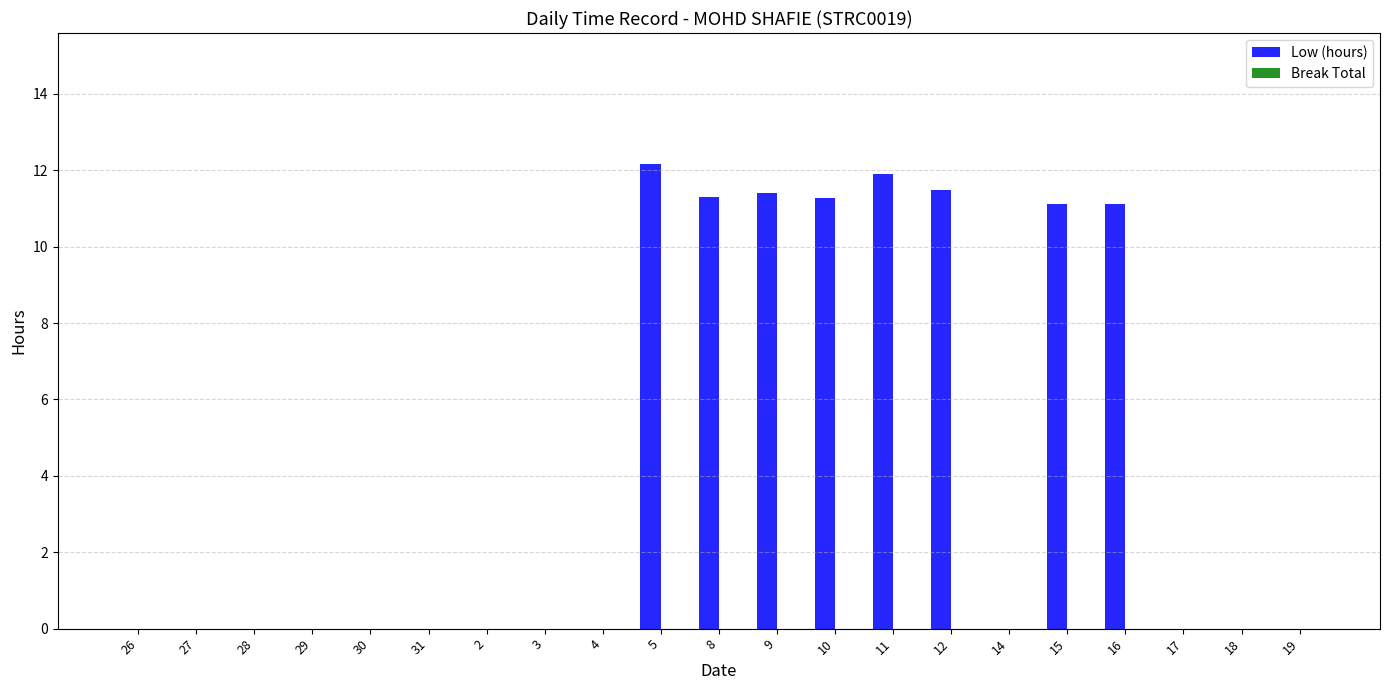

The value at 9 is 15.0. True or false?

False